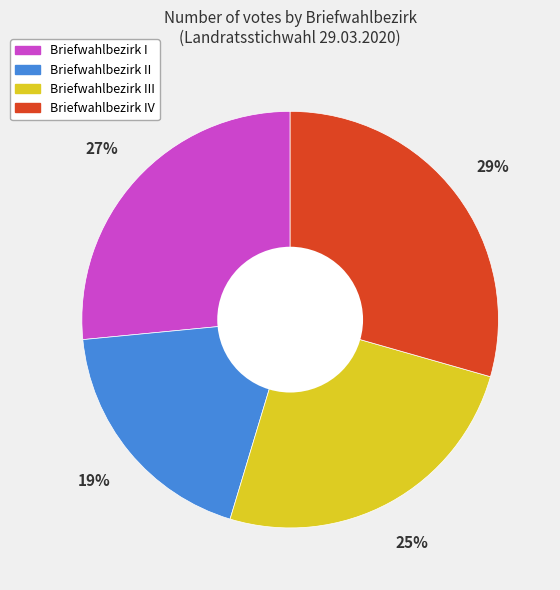

Does any single category account for the majority?

No